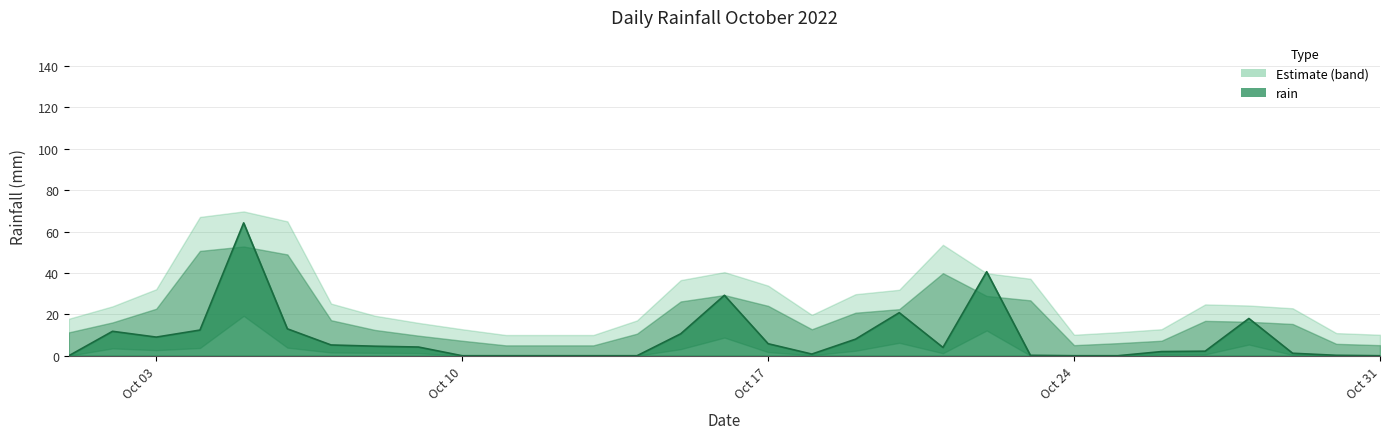

How many points are lower than both their immediate neighbors (excluding endpoints)?

3